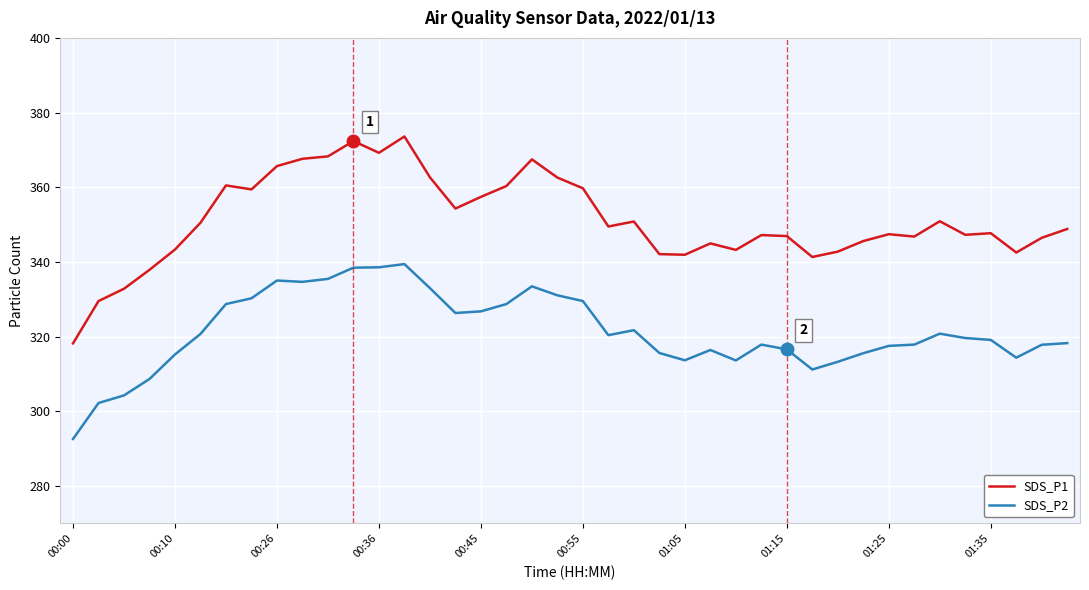

What is the smallest value displayed?

292.6